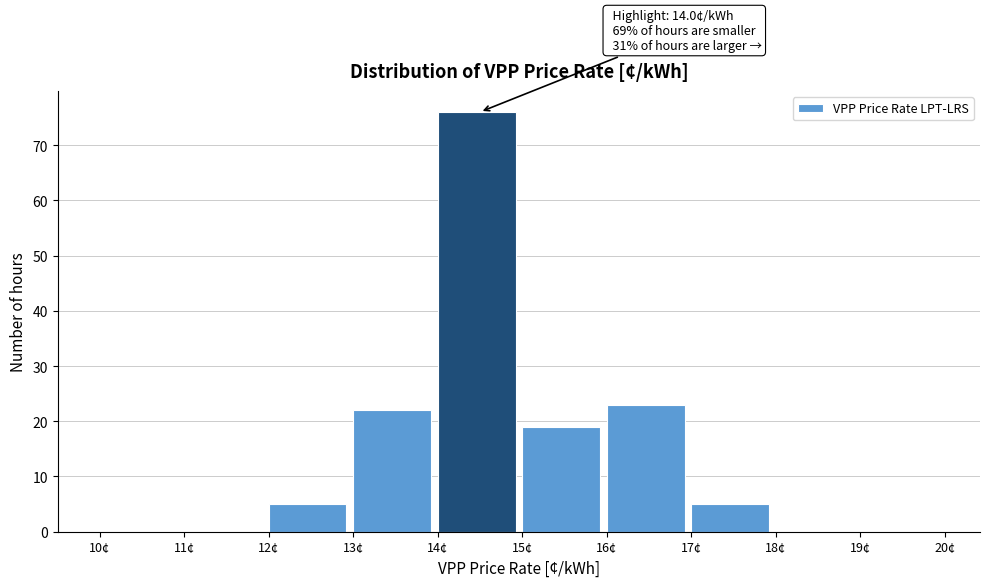

Which range on the x-axis has the tallest bar?

14 to 15